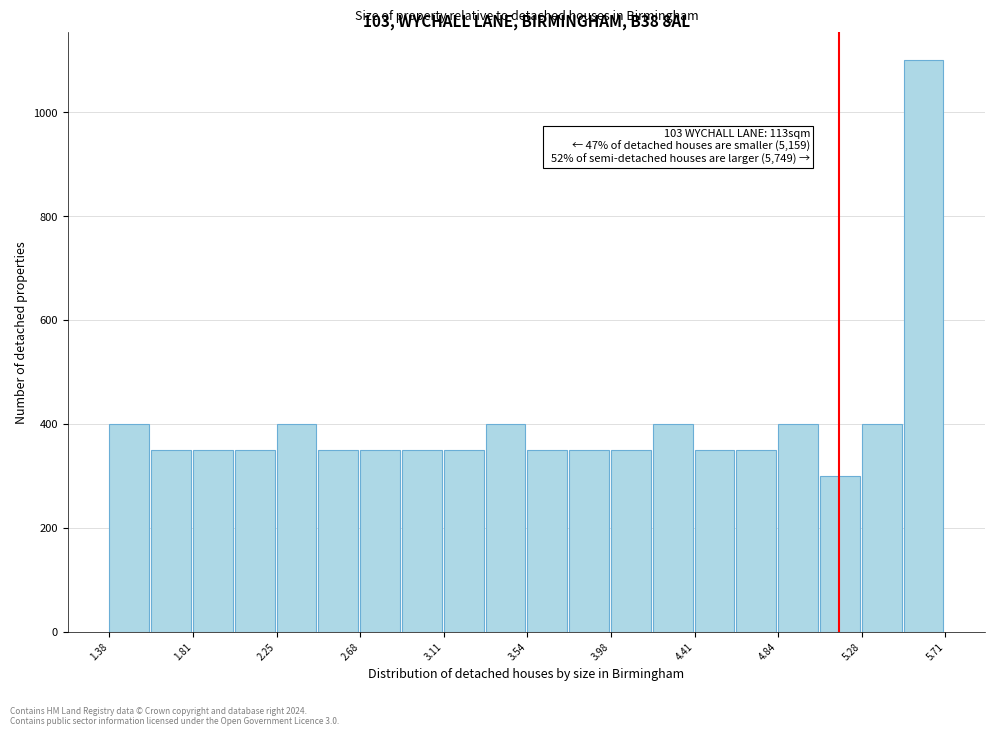

Over which range of the x-axis is the bar tallest?

5.50 to 5.70